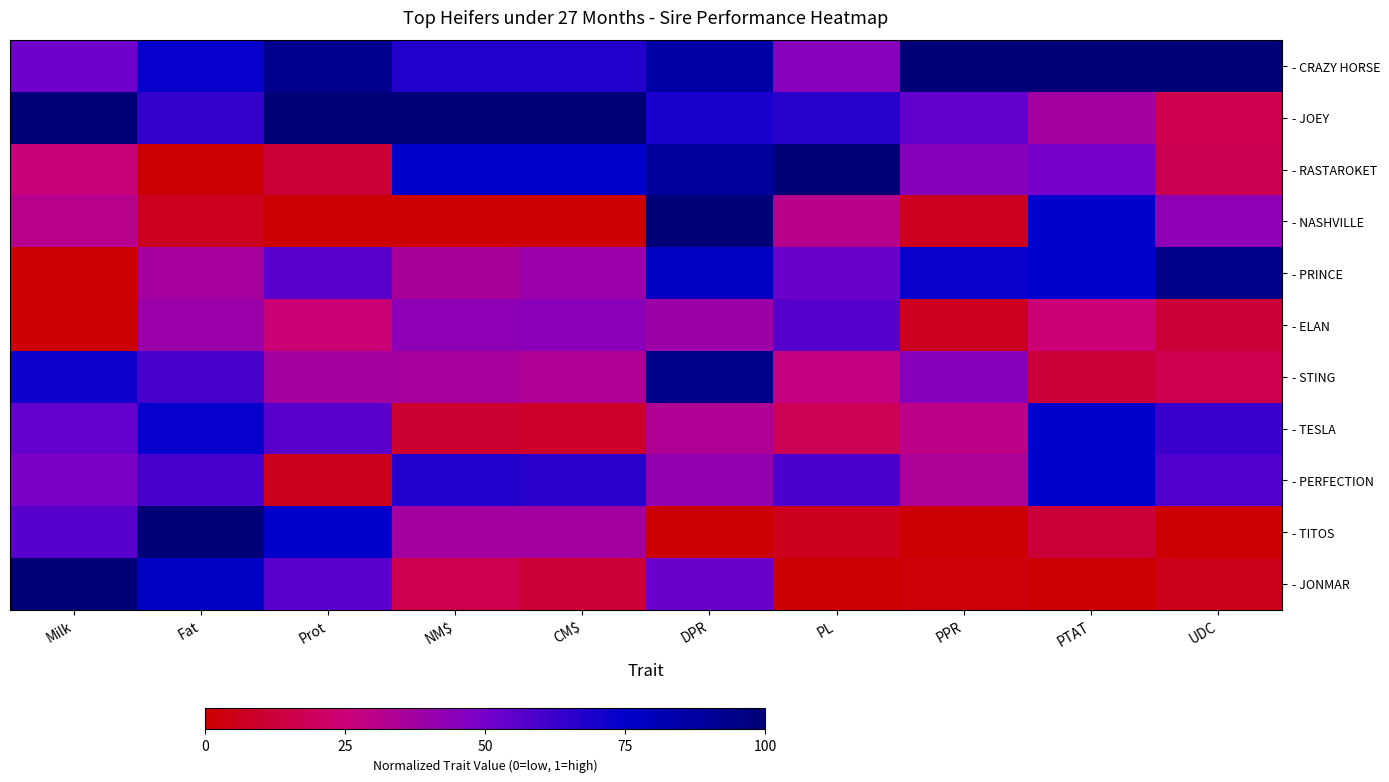

Which series changed the most between Prot and PPR?

- TITOS